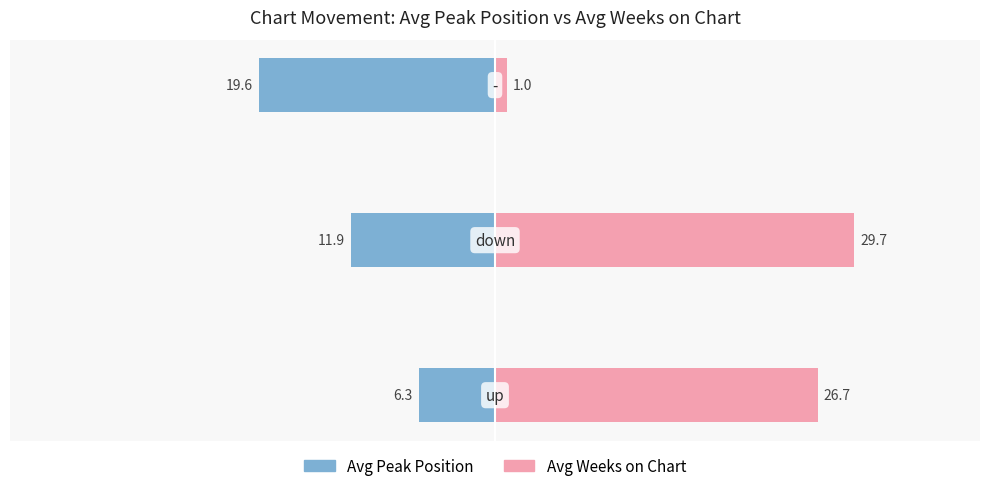

Reading left to right, what are all the values shown in this chart?

Avg Peak Position: -6.3	-11.9	-19.6
Avg Weeks on Chart: 26.7	29.7	1.0